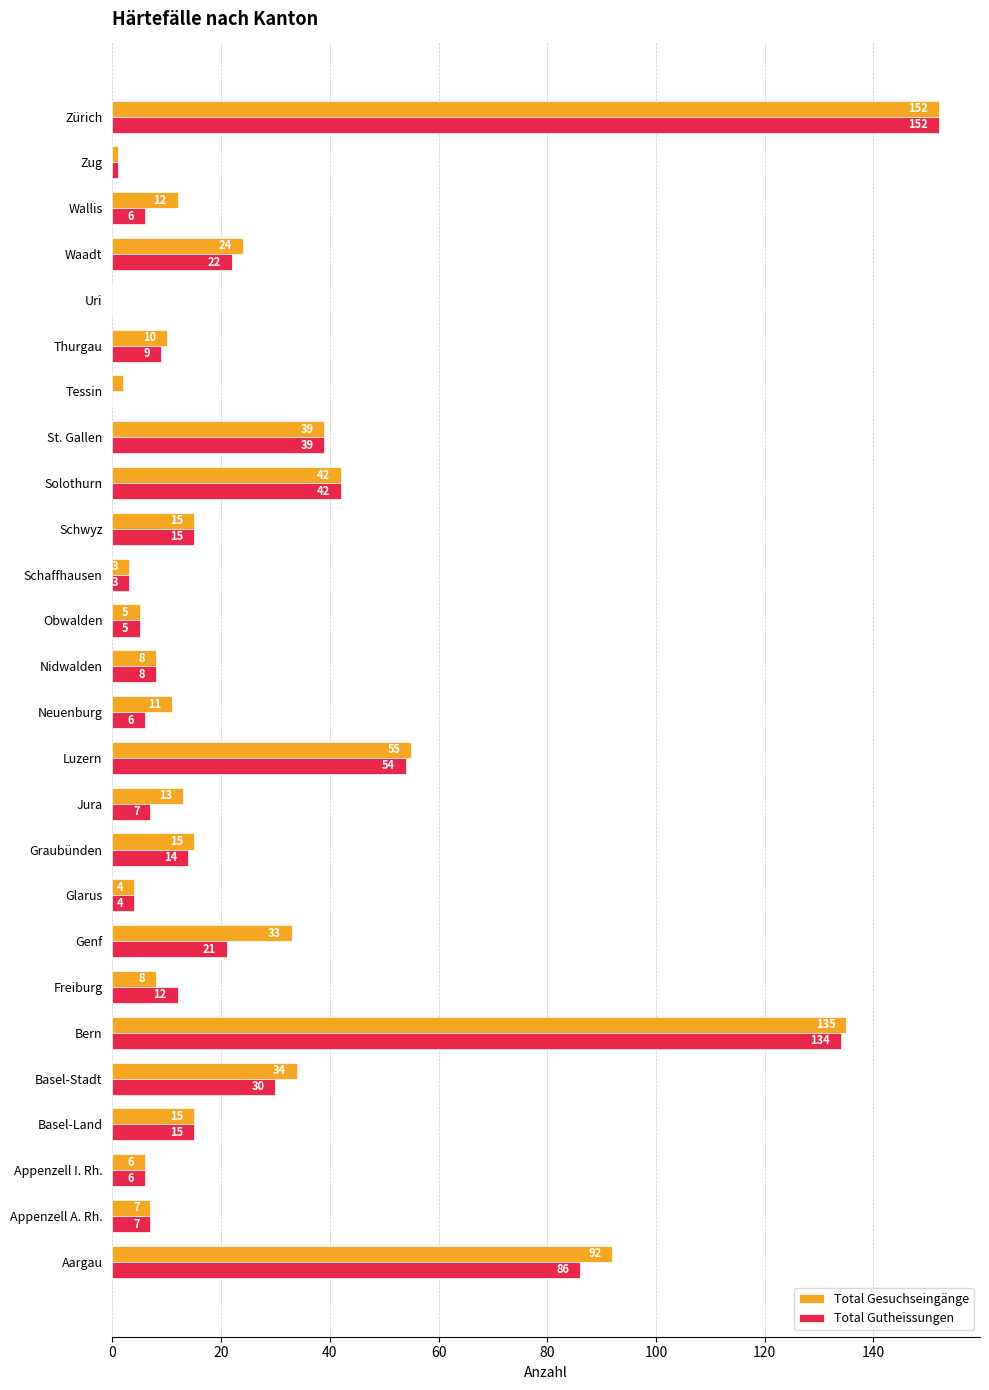

What is the approximate value of Total Gesuchseingänge at Appenzell A. Rh.?

7